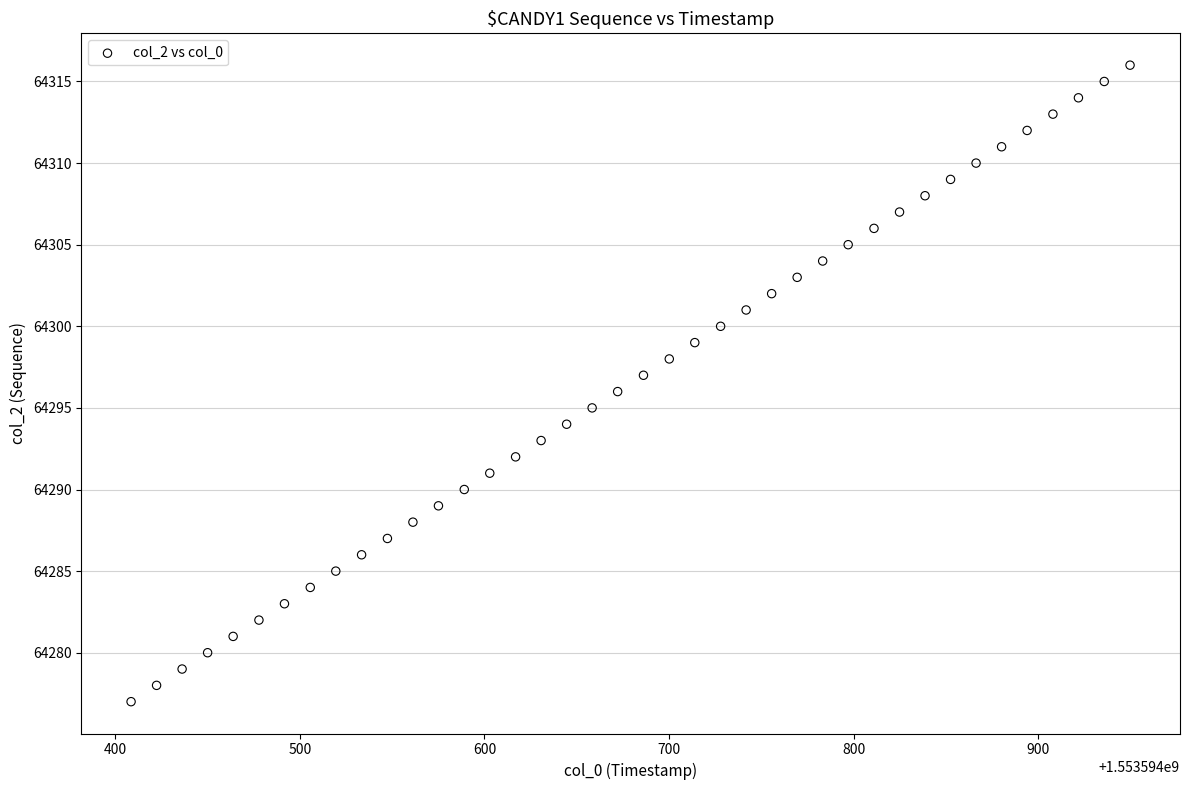

What is the range of Y values (max minus min)?

39